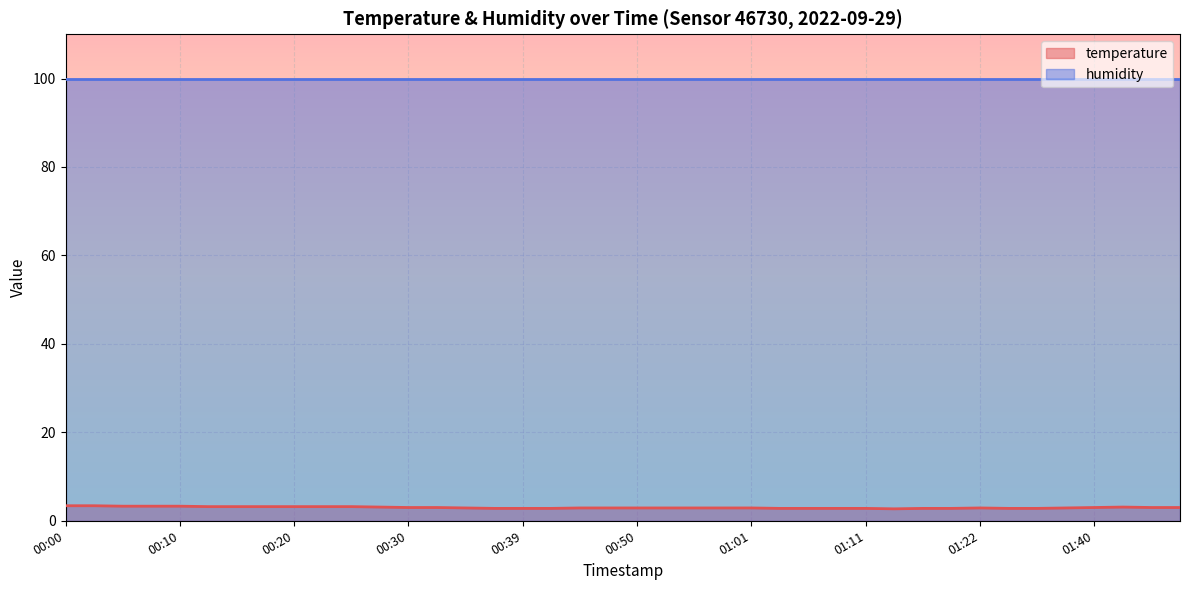

Where is temperature_line nearest to the value 3?

00:30